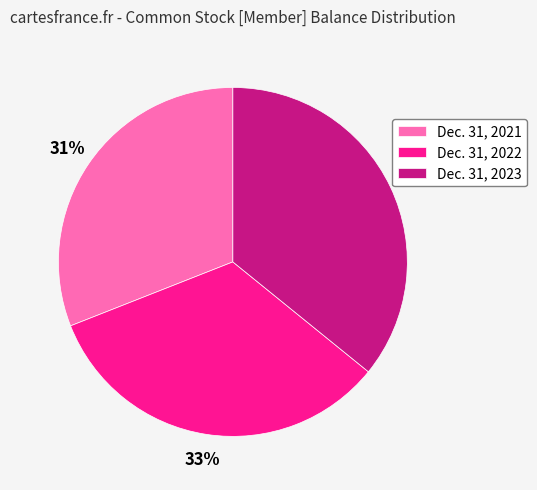

Is the sum of Dec. 31, 2022 and Dec. 31, 2023 greater than half?

Yes